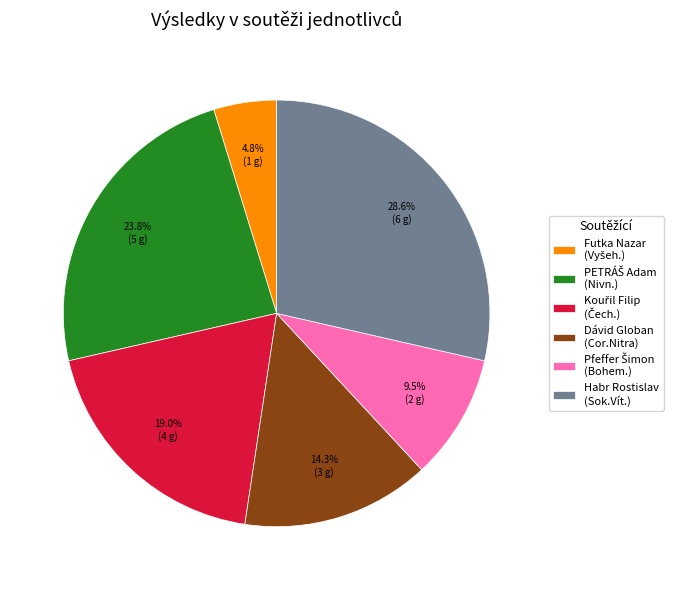

Count the number of slices in the pie.

6